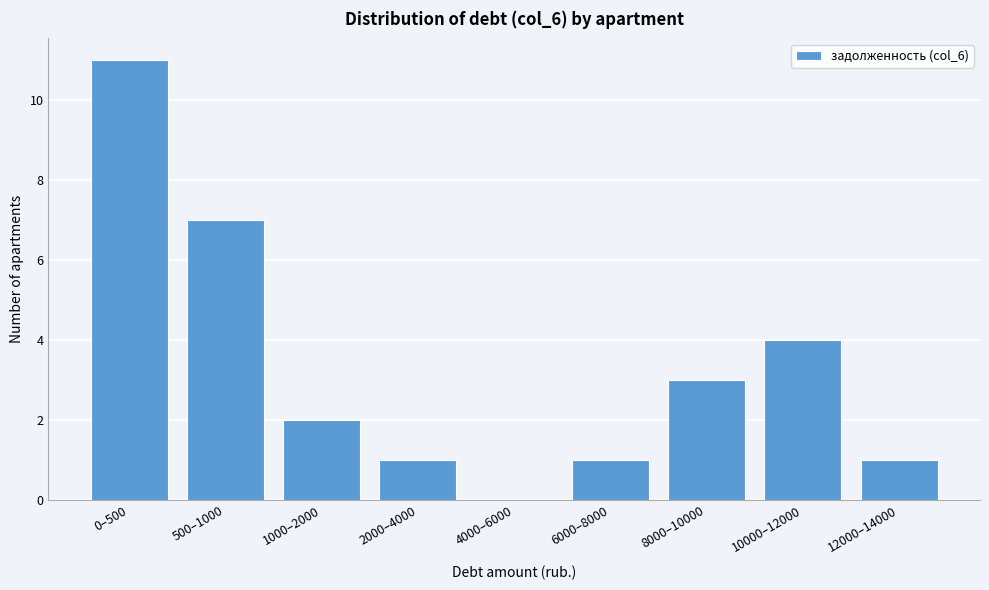

Reading left to right, what are all the values shown in this chart?

0–500=11	500–1000=7	1000–2000=2	2000–4000=1	4000–6000=0	6000–8000=1	8000–10000=3	10000–12000=4	12000–14000=1